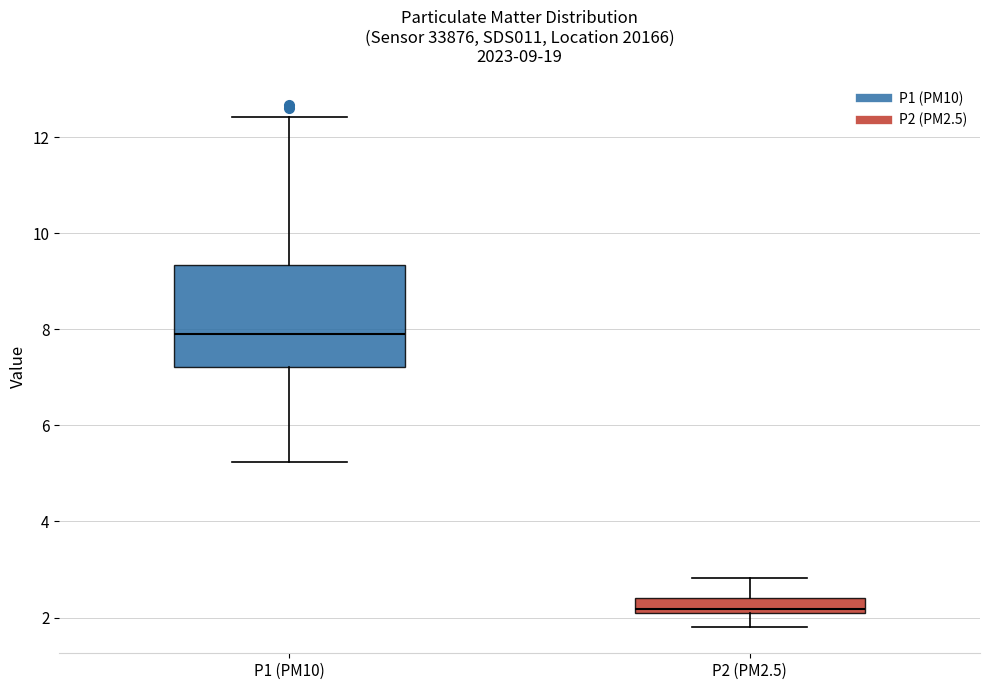

Which box has the lowest median line?

P2 (PM2.5)